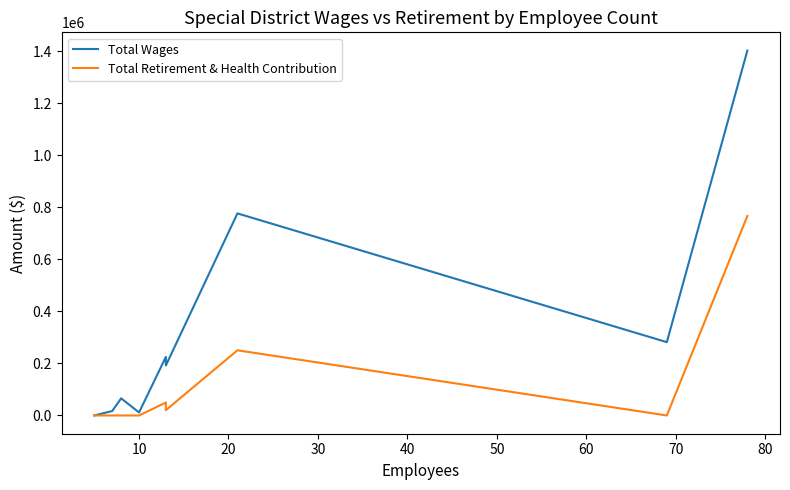

At how many categories does at least one series exceed 960122?

1